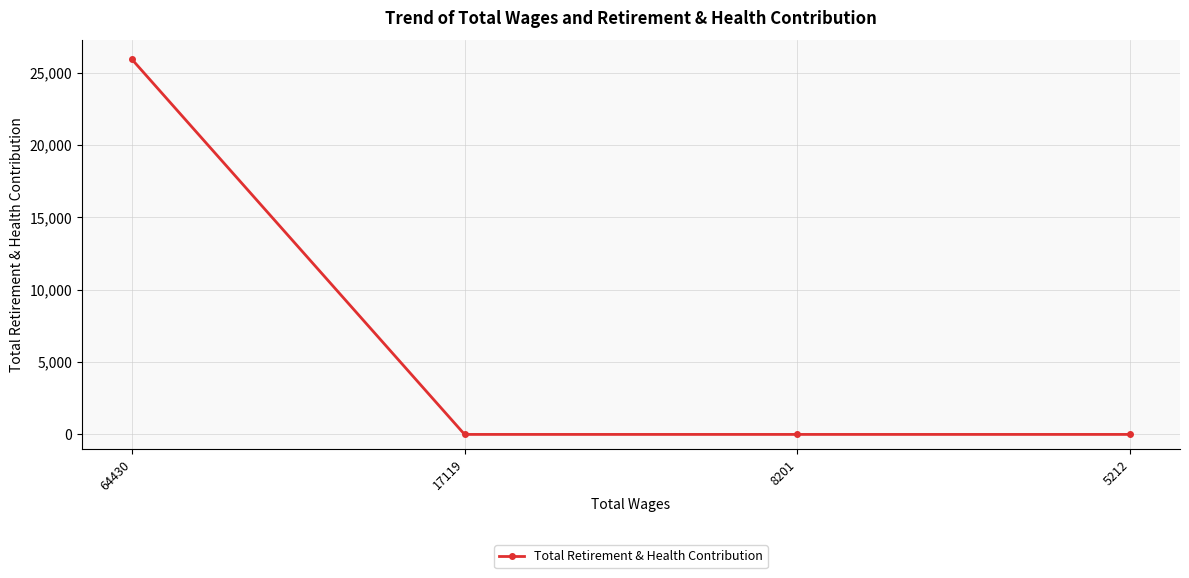

What is the change in value from 64430 to 17119?

-25925